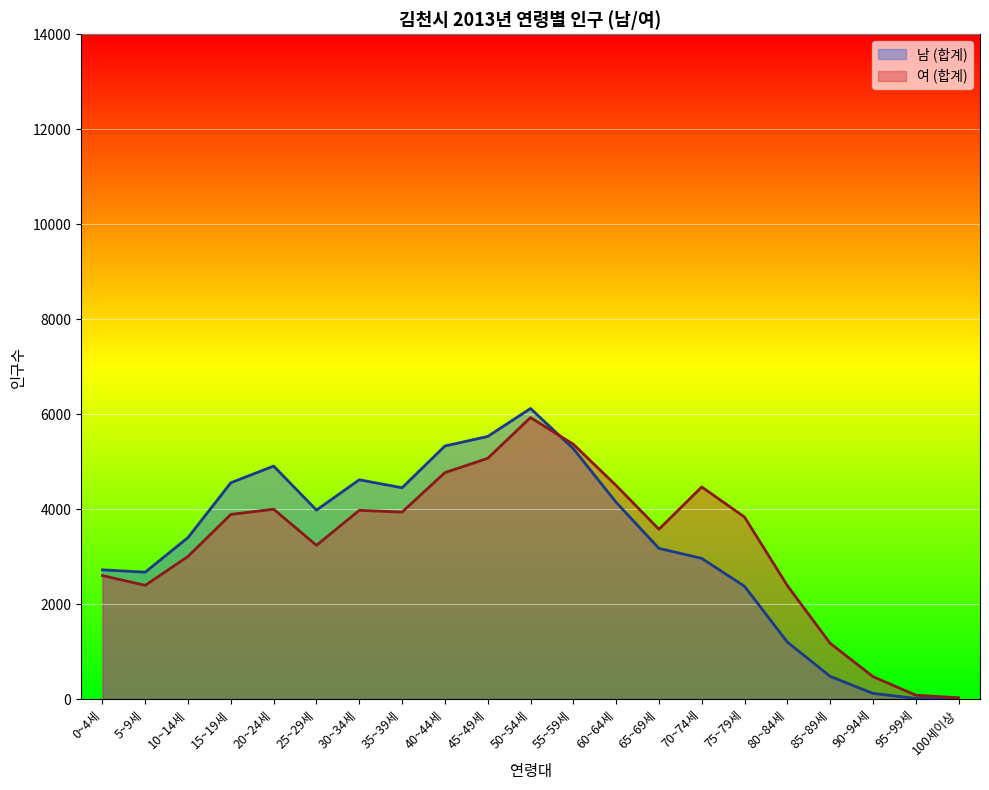

Which series changed the most between 30~34세 and 75~79세?

남 (합계)